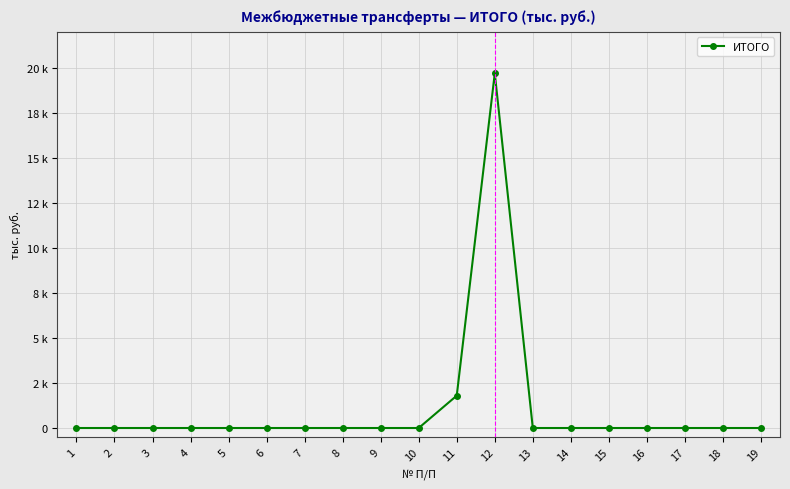

List the labels in order of value, smallest first.

1, 2, 3, 4, 5, 6, 7, 8, 9, 10, 13, 14, 15, 16, 17, 18, 19, 11, 12